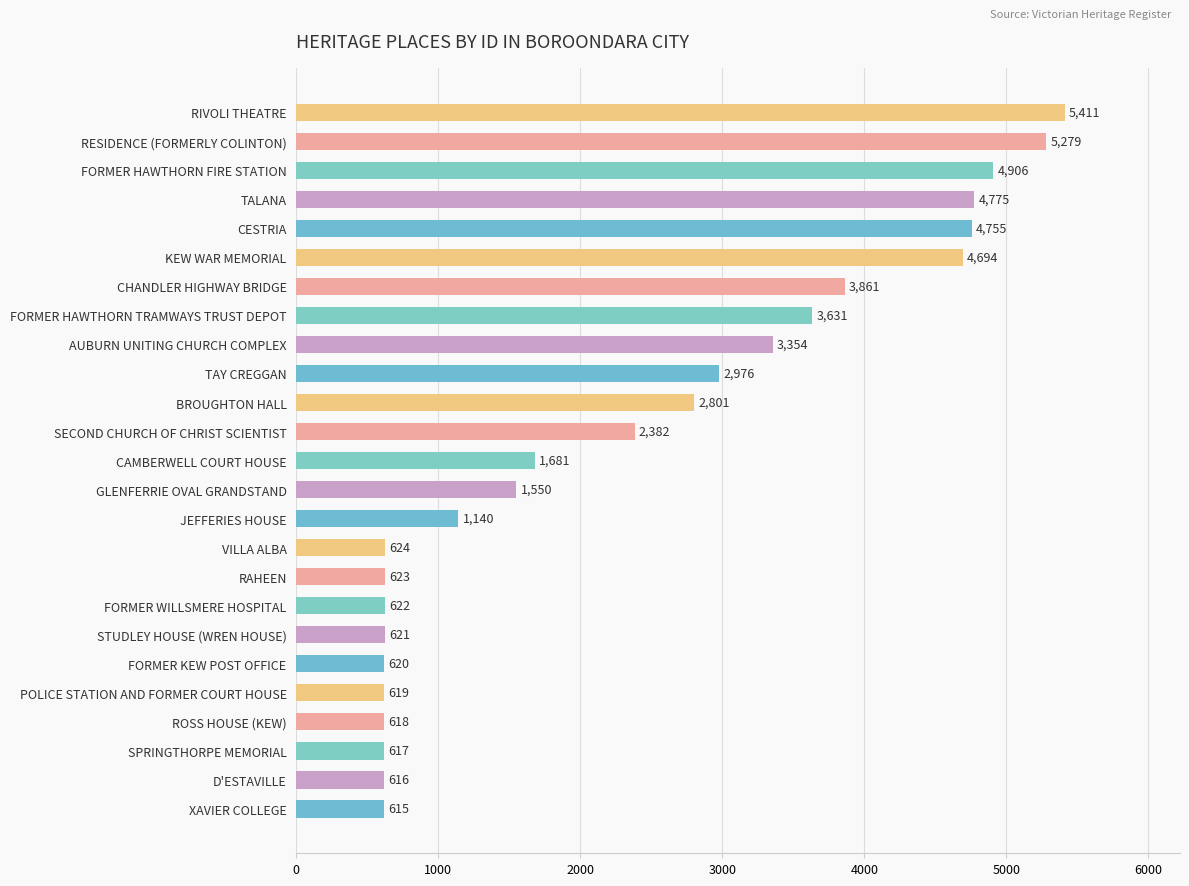

At which category does the chart reach its minimum across all series?

XAVIER COLLEGE